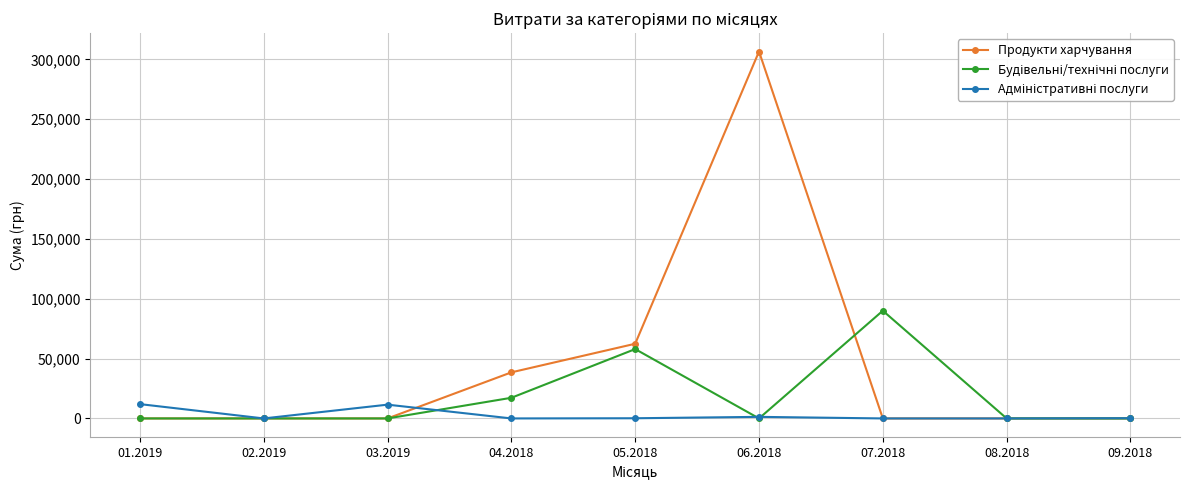

At which category does the chart reach its peak across all series?

06.2018